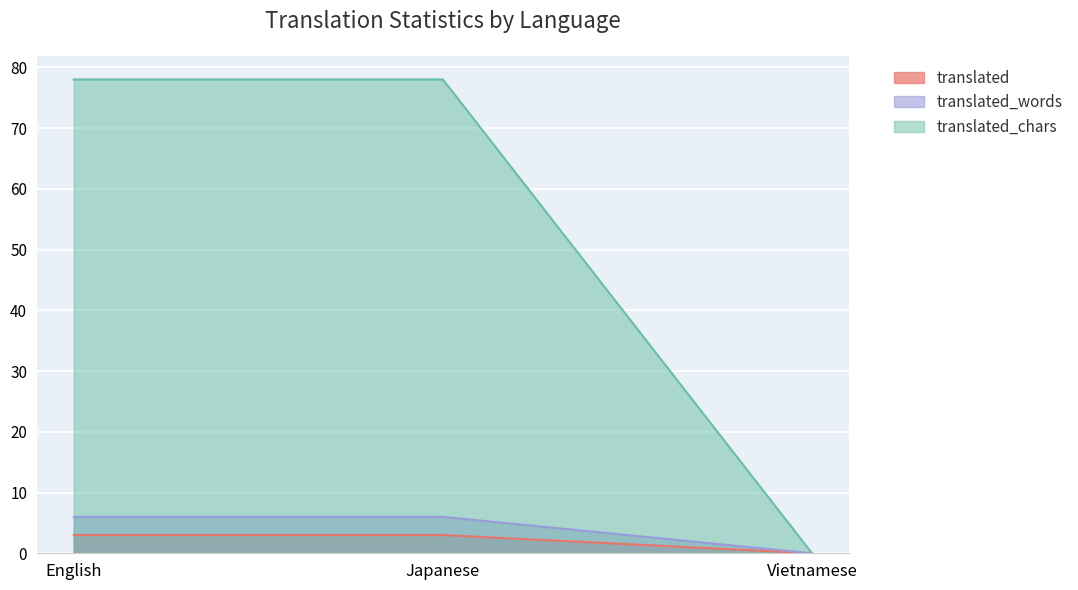

The value of translated_chars at Vietnamese is 0. True or false?

True